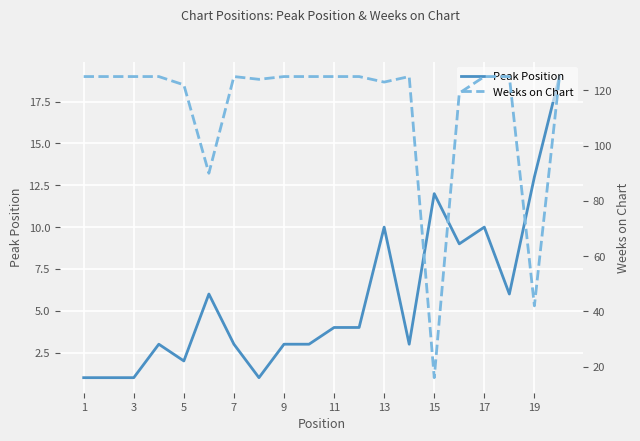

What is the value of the Weeks on Chart point at the 1st from the left?

125